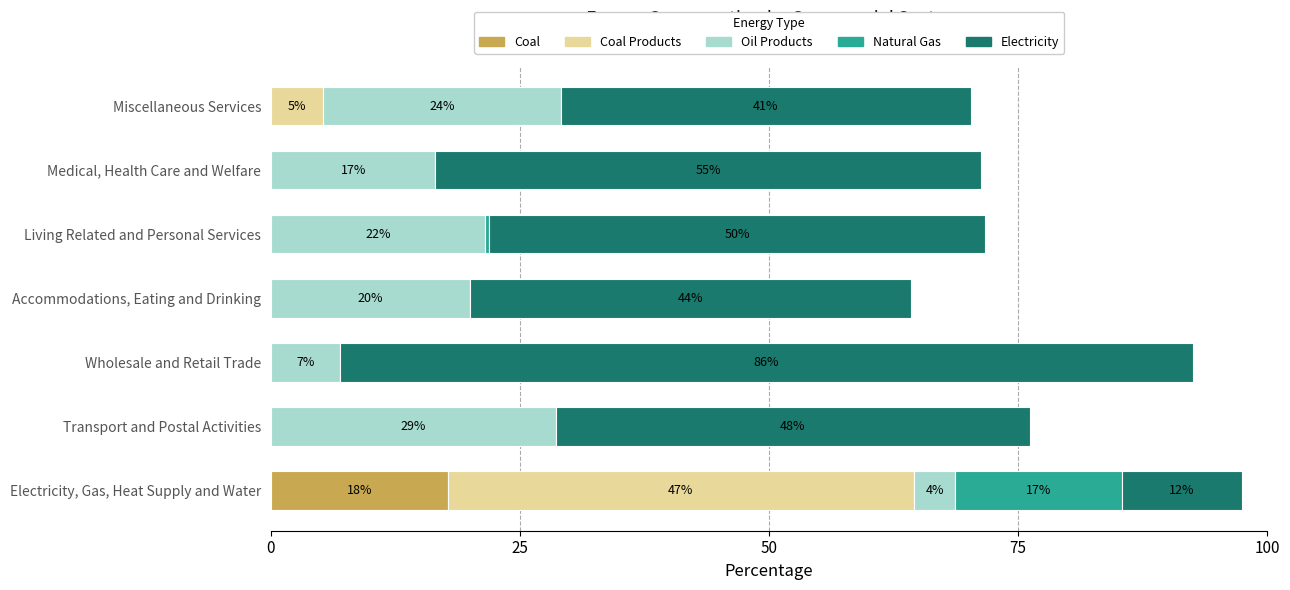

Which series has the widest spread of values?

Electricity